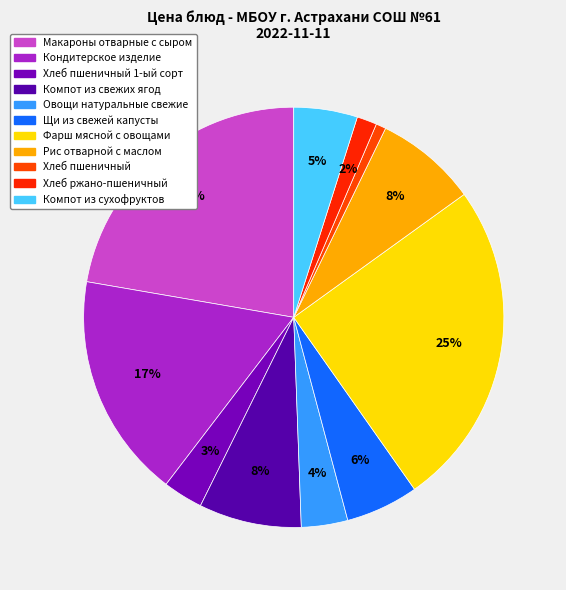

What is the ratio of the value at Компот из свежих ягод to the value at Хлеб пшеничный 1-ый сорт?

2.6